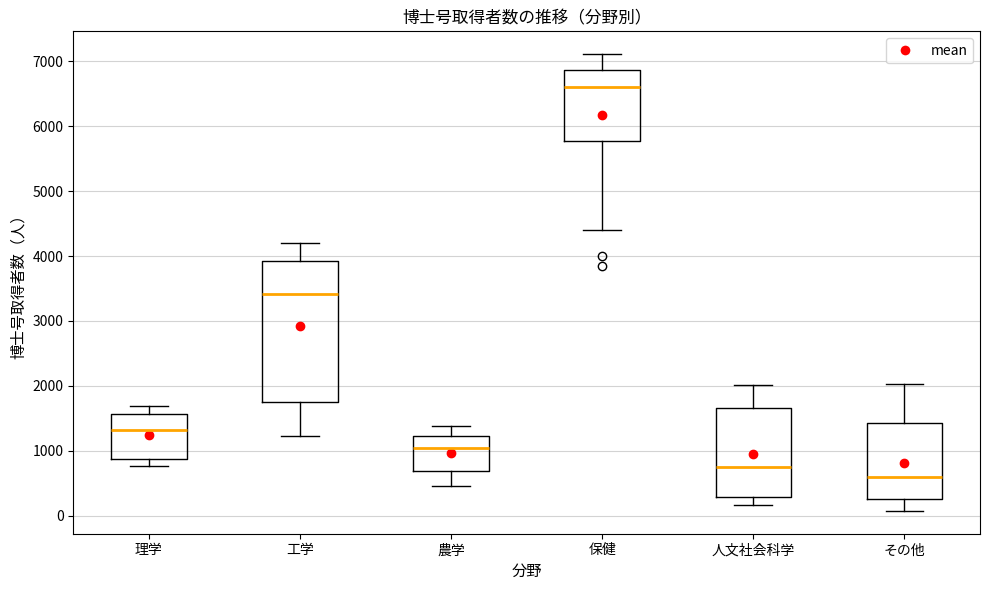

Where does the median line of the box for 保健 sit on the y-axis? The values are not printed on the chart, so give them approximately, as read against the axis.

6600